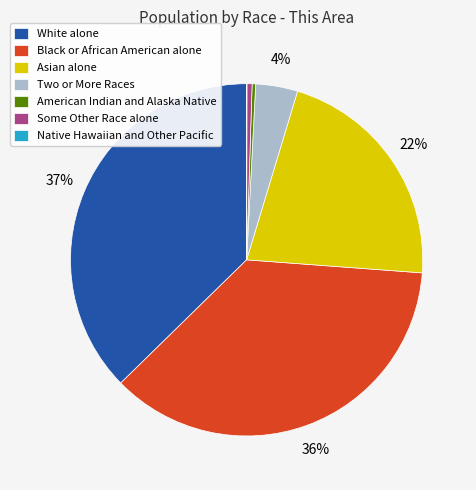

The Asian alone slice represents 22% of the pie. True or false?

True